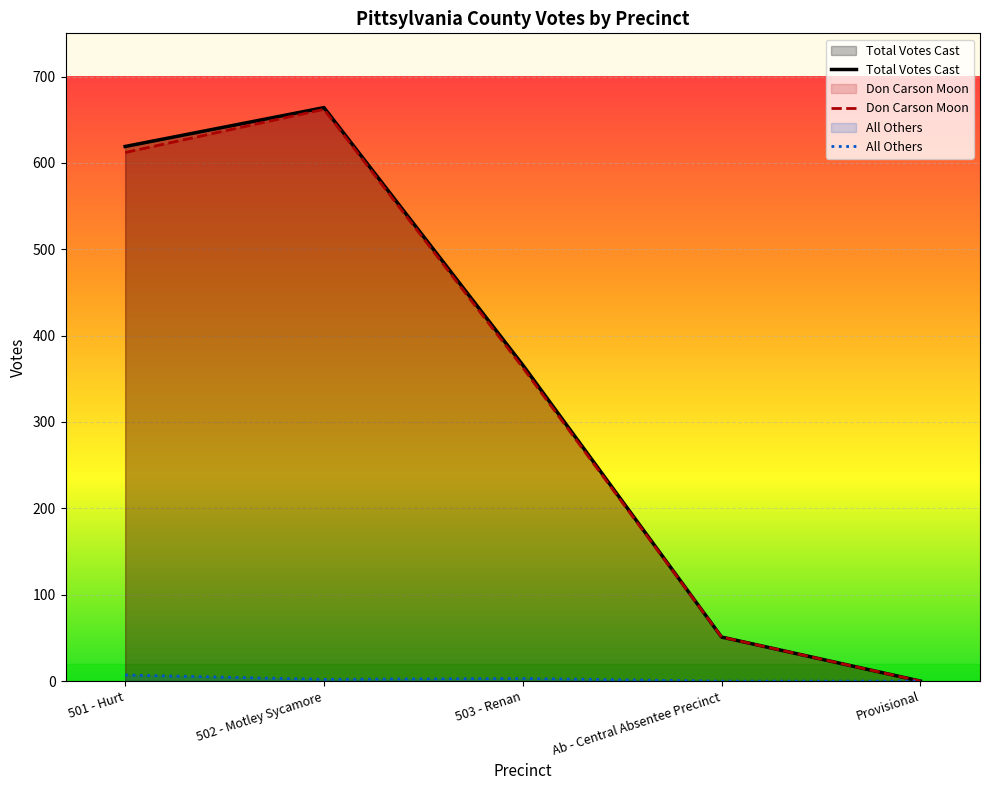

How many values in the Total Votes Cast series are below 366?

2